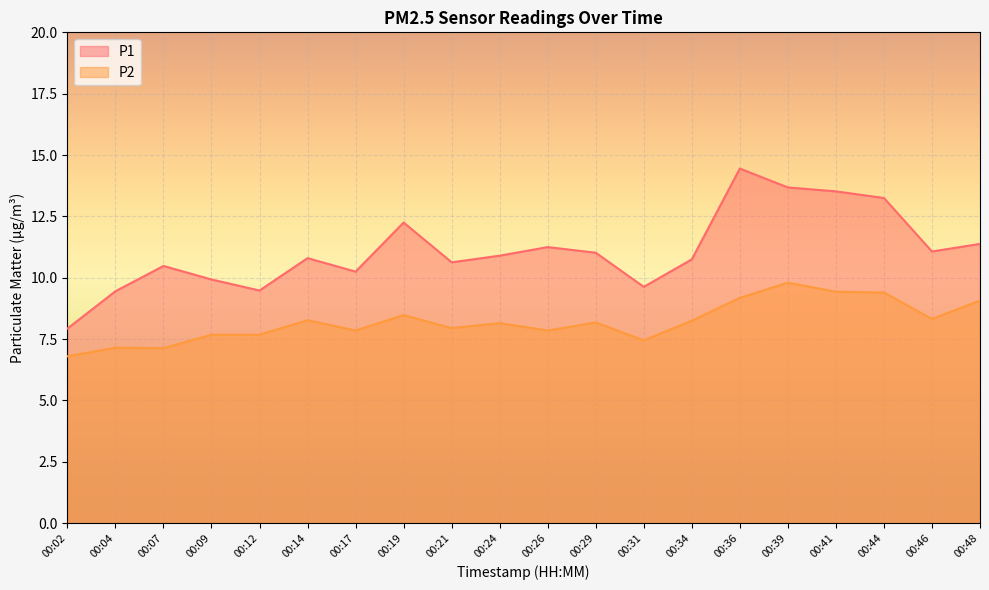

True or false: P2 and P1 intersect in this chart.

False